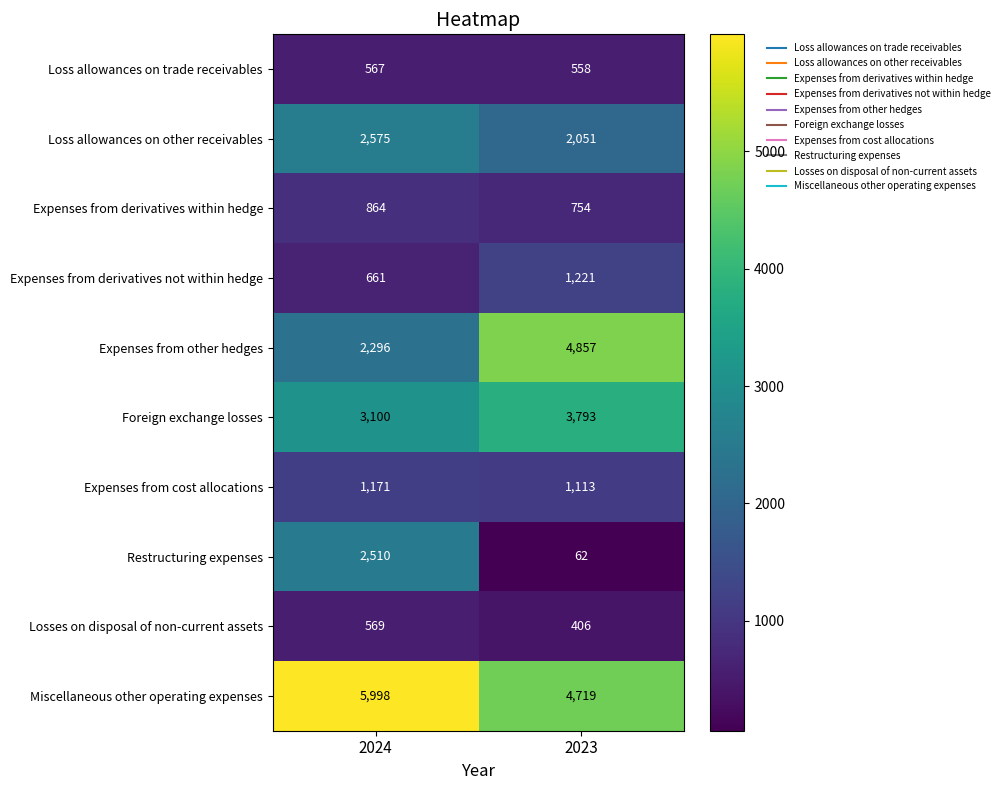

Rank the series at 2024 from highest to lowest value.

Miscellaneous other operating expenses, Foreign exchange losses, Loss allowances on other receivables, Restructuring expenses, Expenses from other hedges, Expenses from cost allocations, Expenses from derivatives within hedge, Expenses from derivatives not within hedge, Losses on disposal of non-current assets, Loss allowances on trade receivables